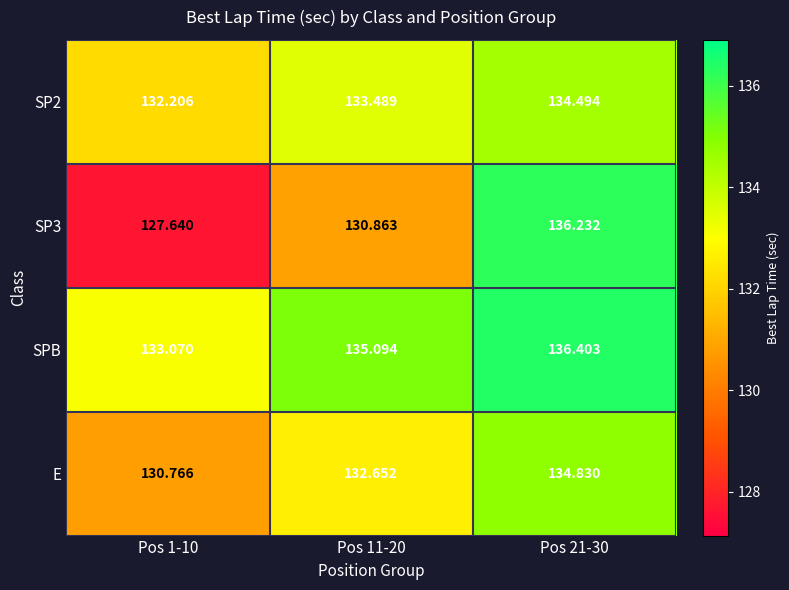

Which series has the largest total across all categories?

SPB